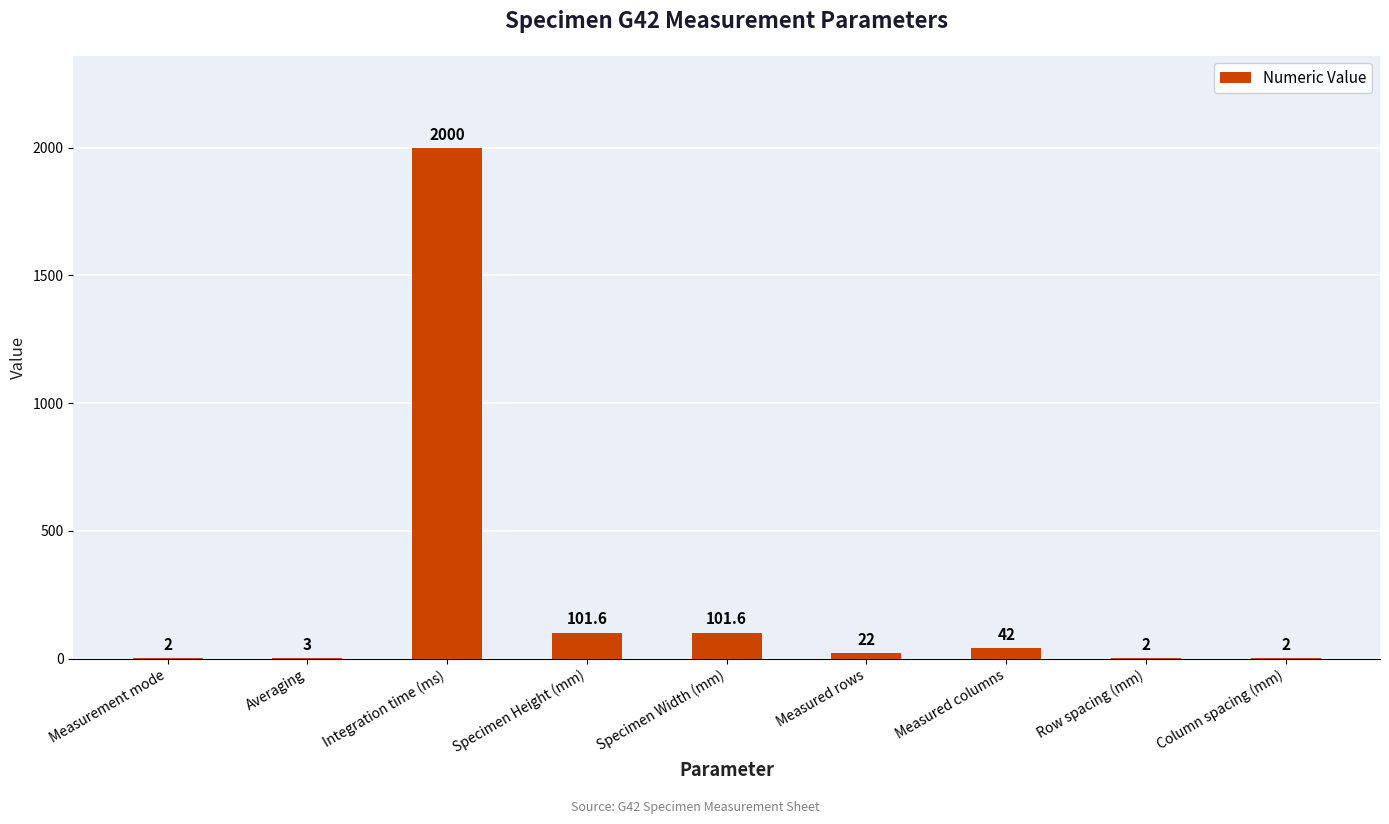

What is the difference between the values at Measured rows and Measured columns?

20.0